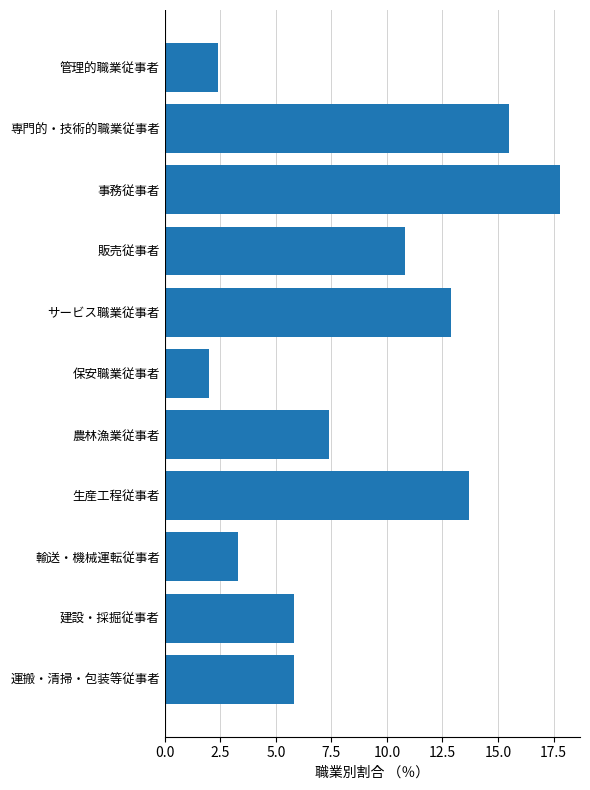

How many values are below 7?

5